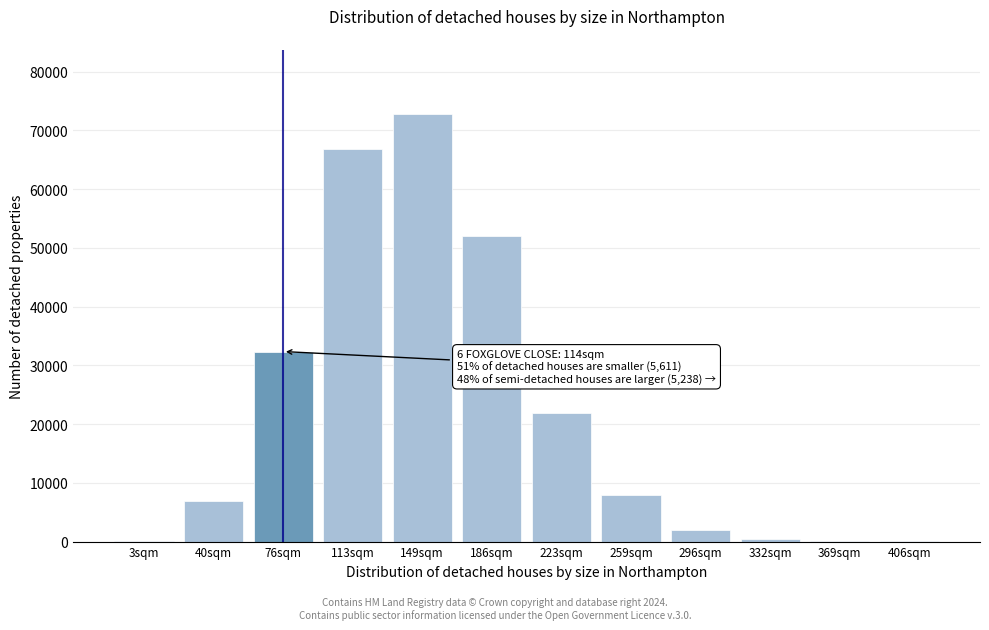

What is the maximum value shown in the chart?

72808